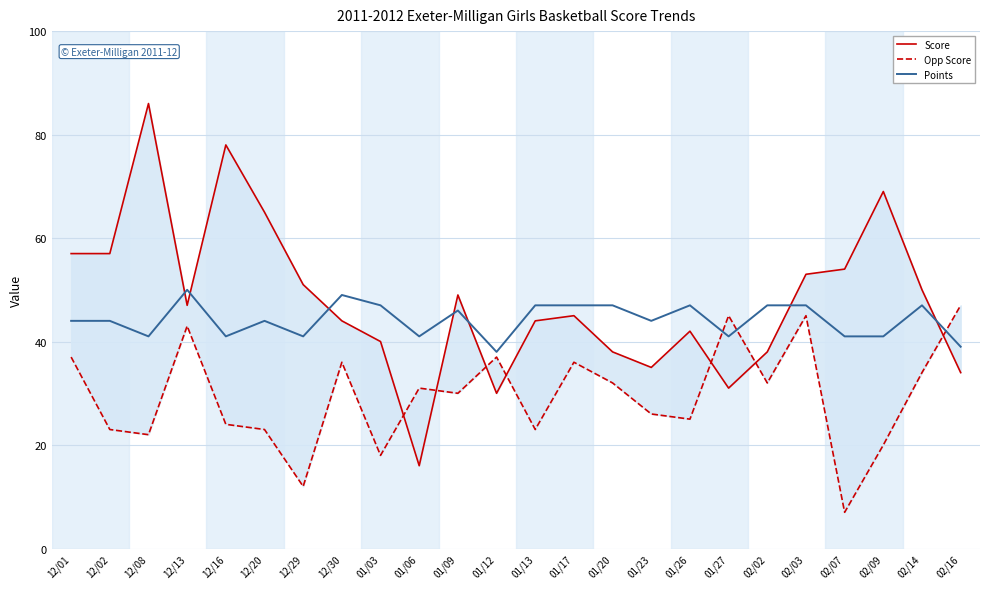

Is this an area chart (filled region under the line)?

No